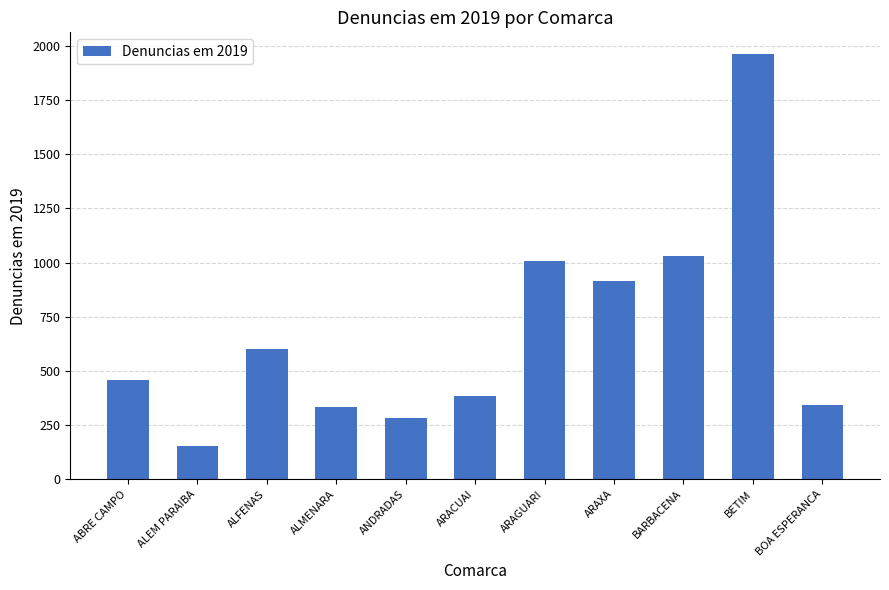

What is the sum of the values at BOA ESPERANCA and ANDRADAS?

625